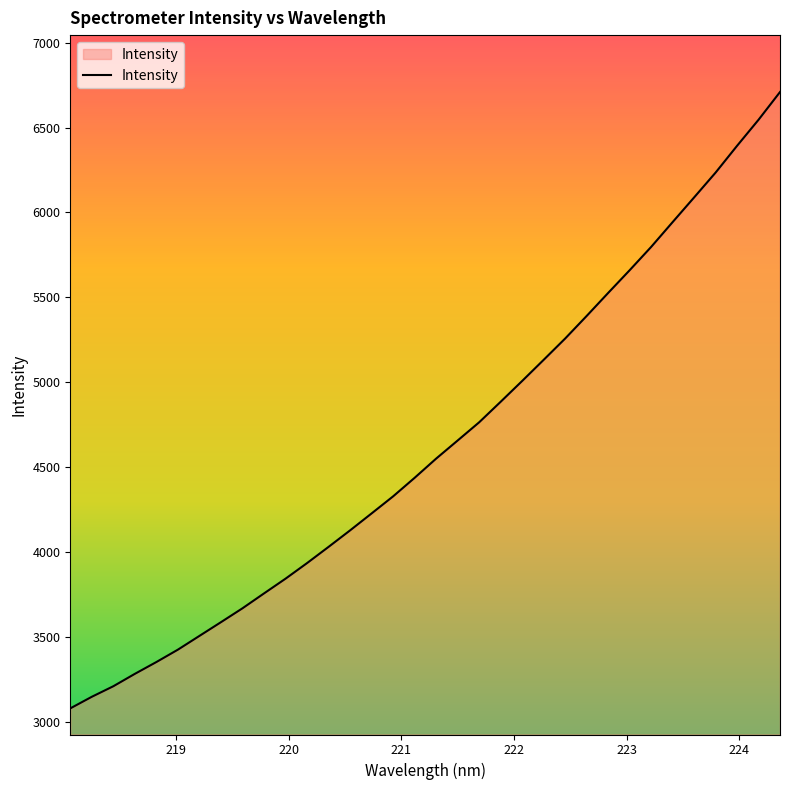

What is the minimum value shown in the chart?

3077.3